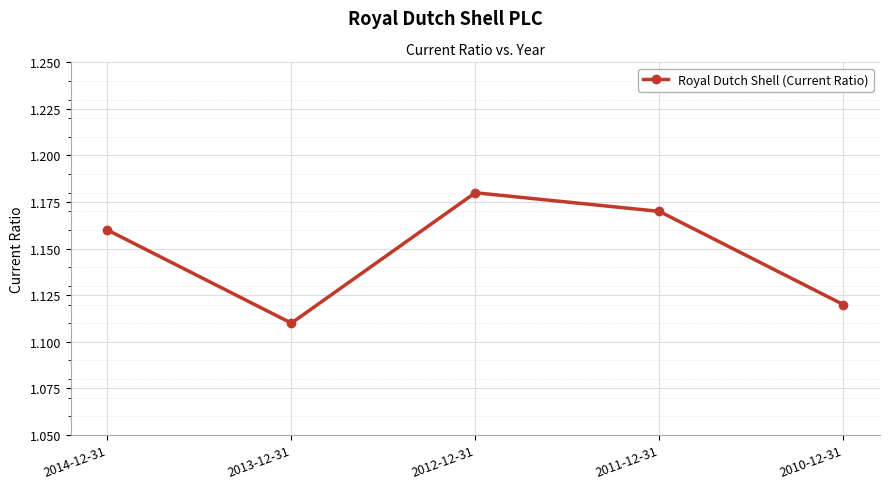

Which has a higher value, 2011-12-31 or 2014-12-31?

2011-12-31